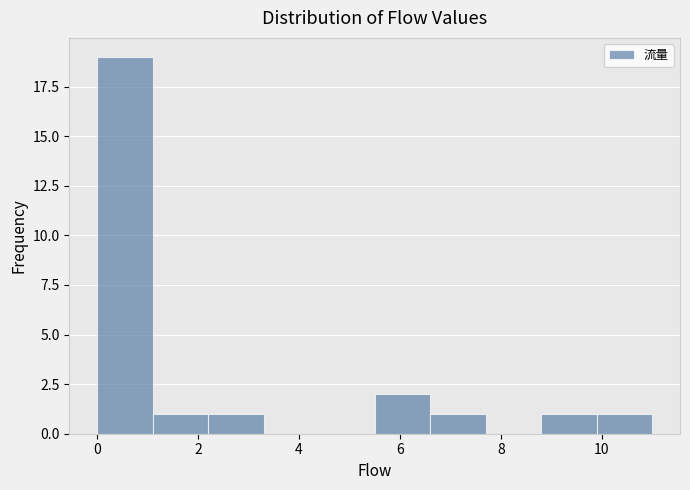

Reading left to right, transcribe this chart: for each bar, give the range it covers on the x-axis and its height. Neither the bar edges nor the heights are printed on the chart, so give them approximately, as read against the axes.

0.0 to 1.1: 19
1.1 to 2.2: 1
2.2 to 3.3: 1
3.3 to 4.4: 0
4.4 to 5.5: 0
5.5 to 6.6: 2
6.6 to 7.7: 1
7.7 to 8.8: 0
8.8 to 9.9: 1
9.9 to 11.0: 1